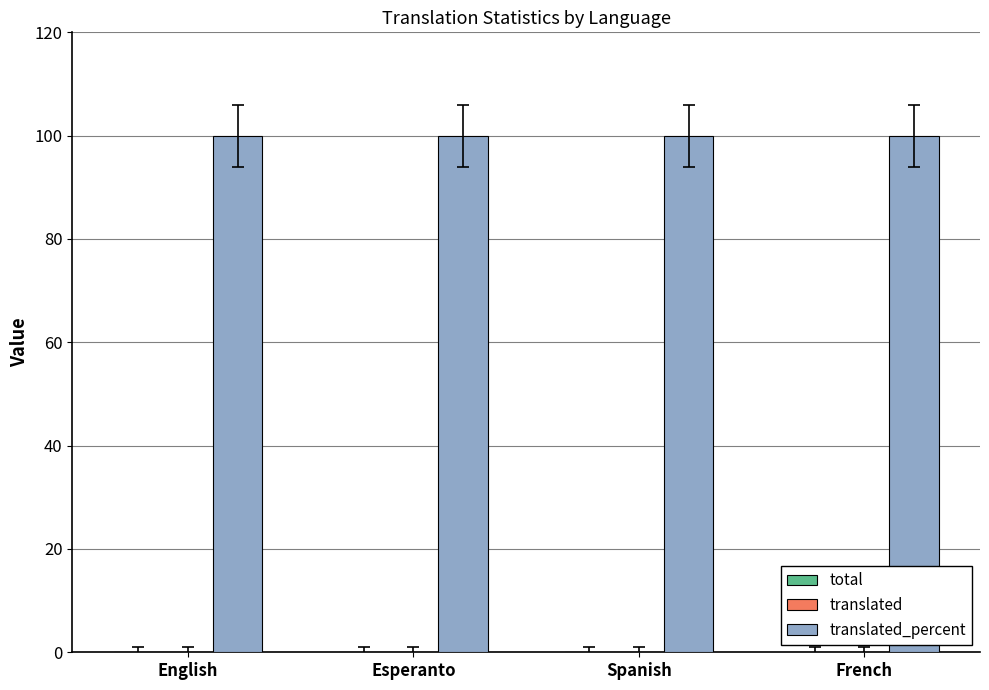

What position from the right is Esperanto?

3